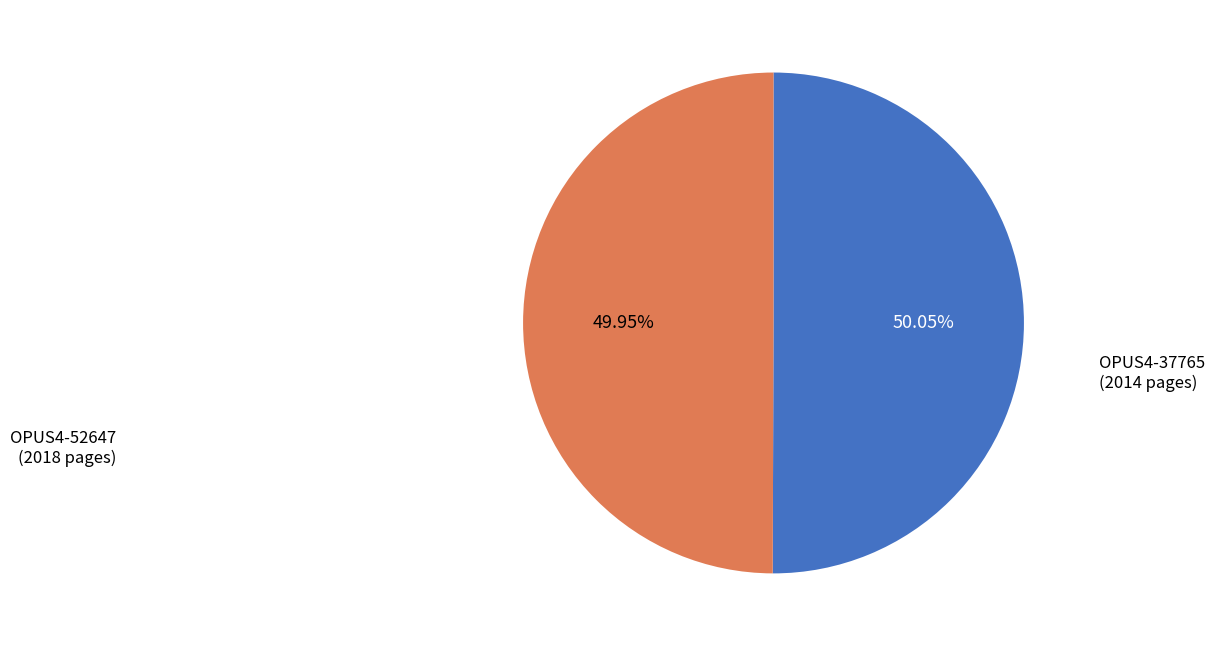

Does any single category account for the majority?

Yes